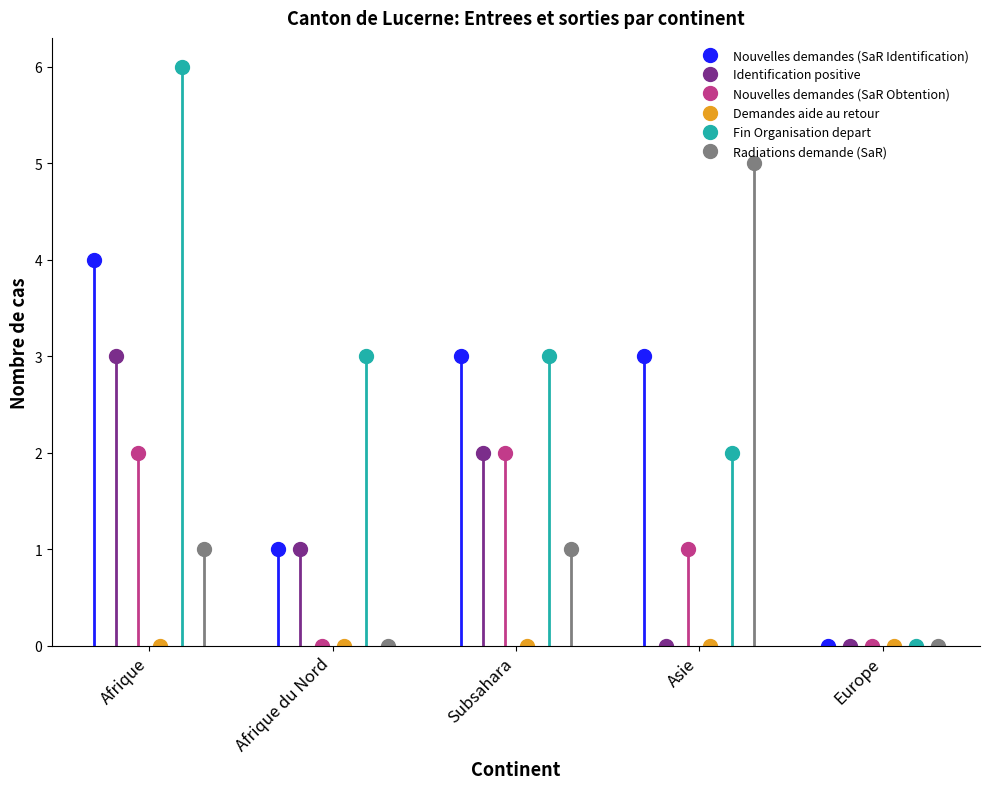

How many data points in Fin Organisation depart are less than 3?

2